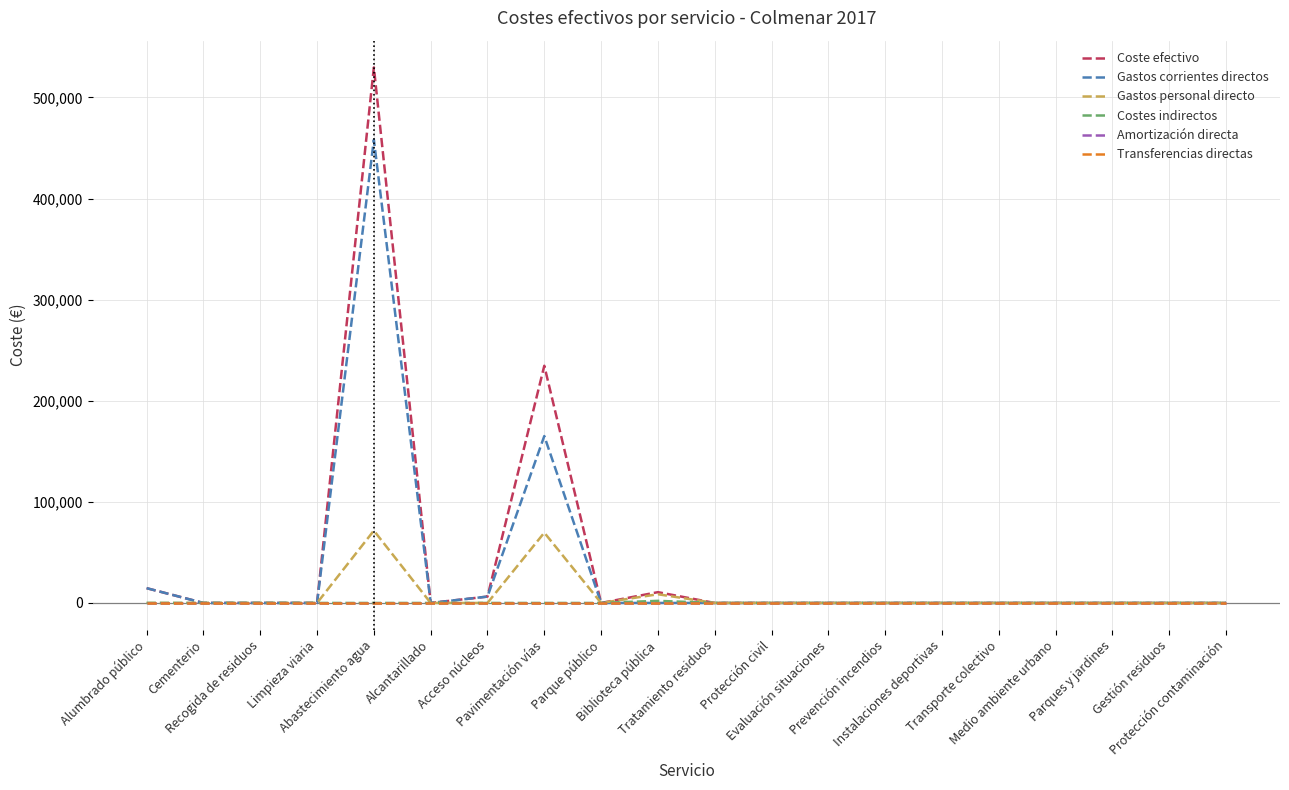

Is this an area chart (filled region under the line)?

No